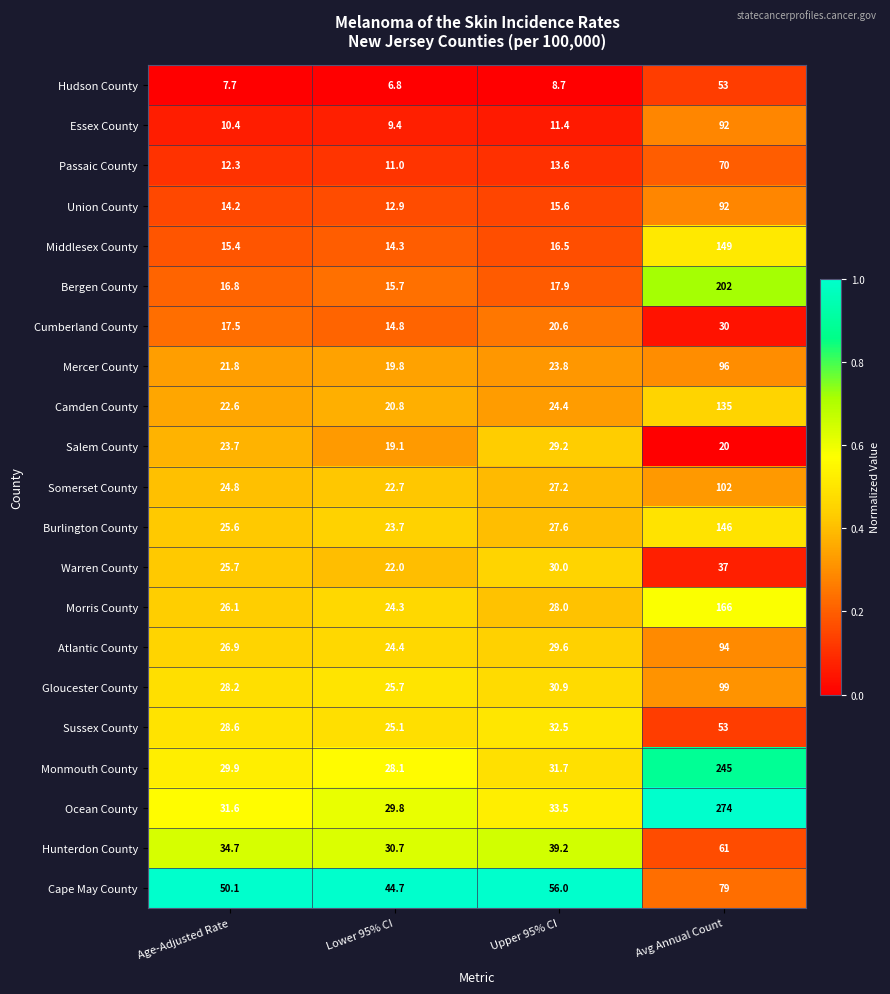

What is the difference between the second highest and second lowest values in the Atlantic County series?

2.7